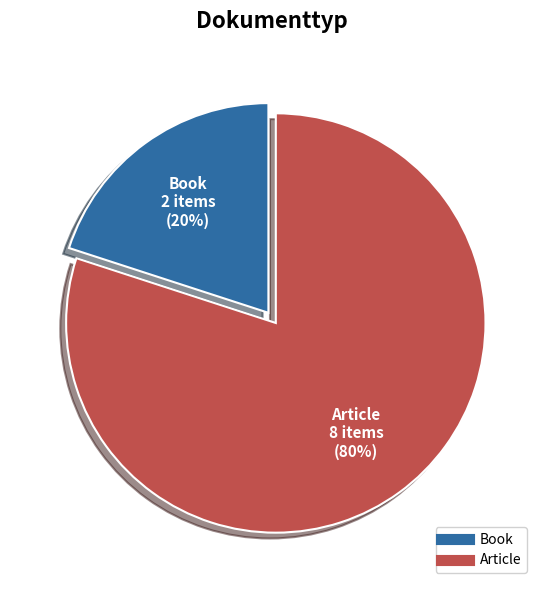

How many segments does this pie chart have?

2